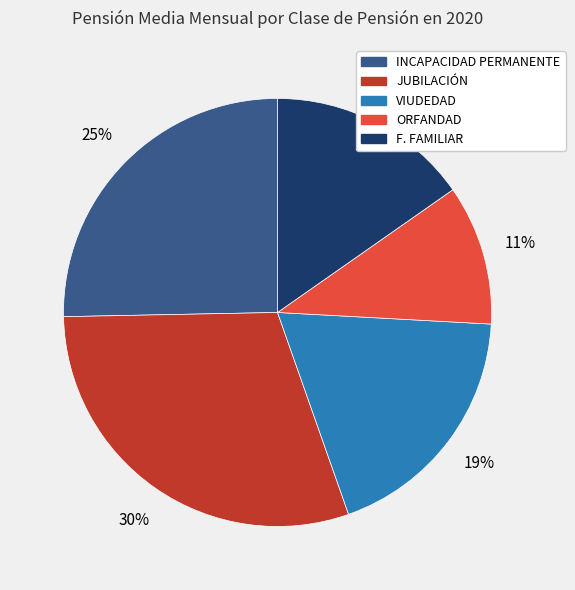

Count the number of slices in the pie.

5